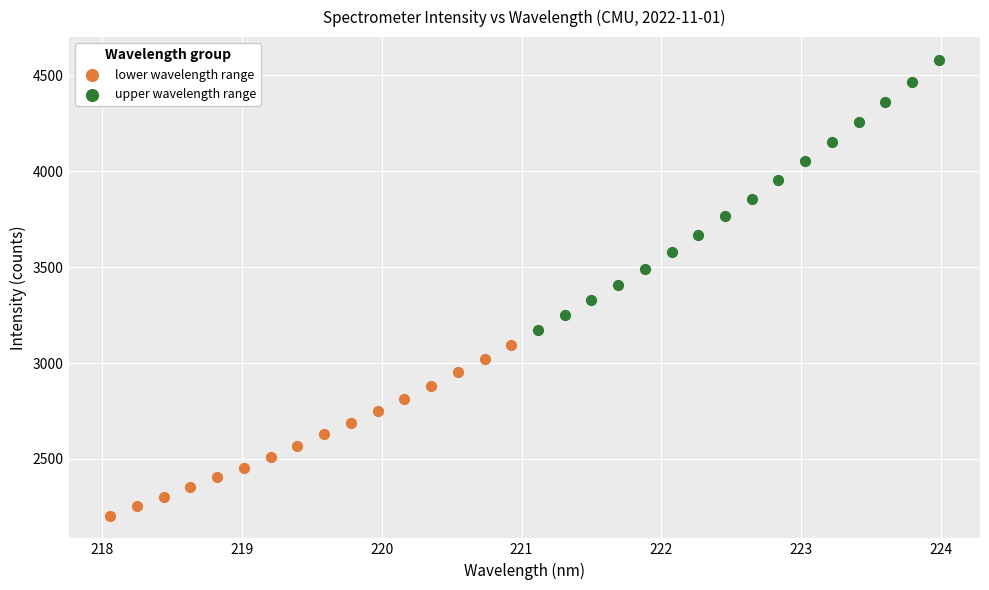

Which series reaches the minimum Y coordinate?

lower wavelength range